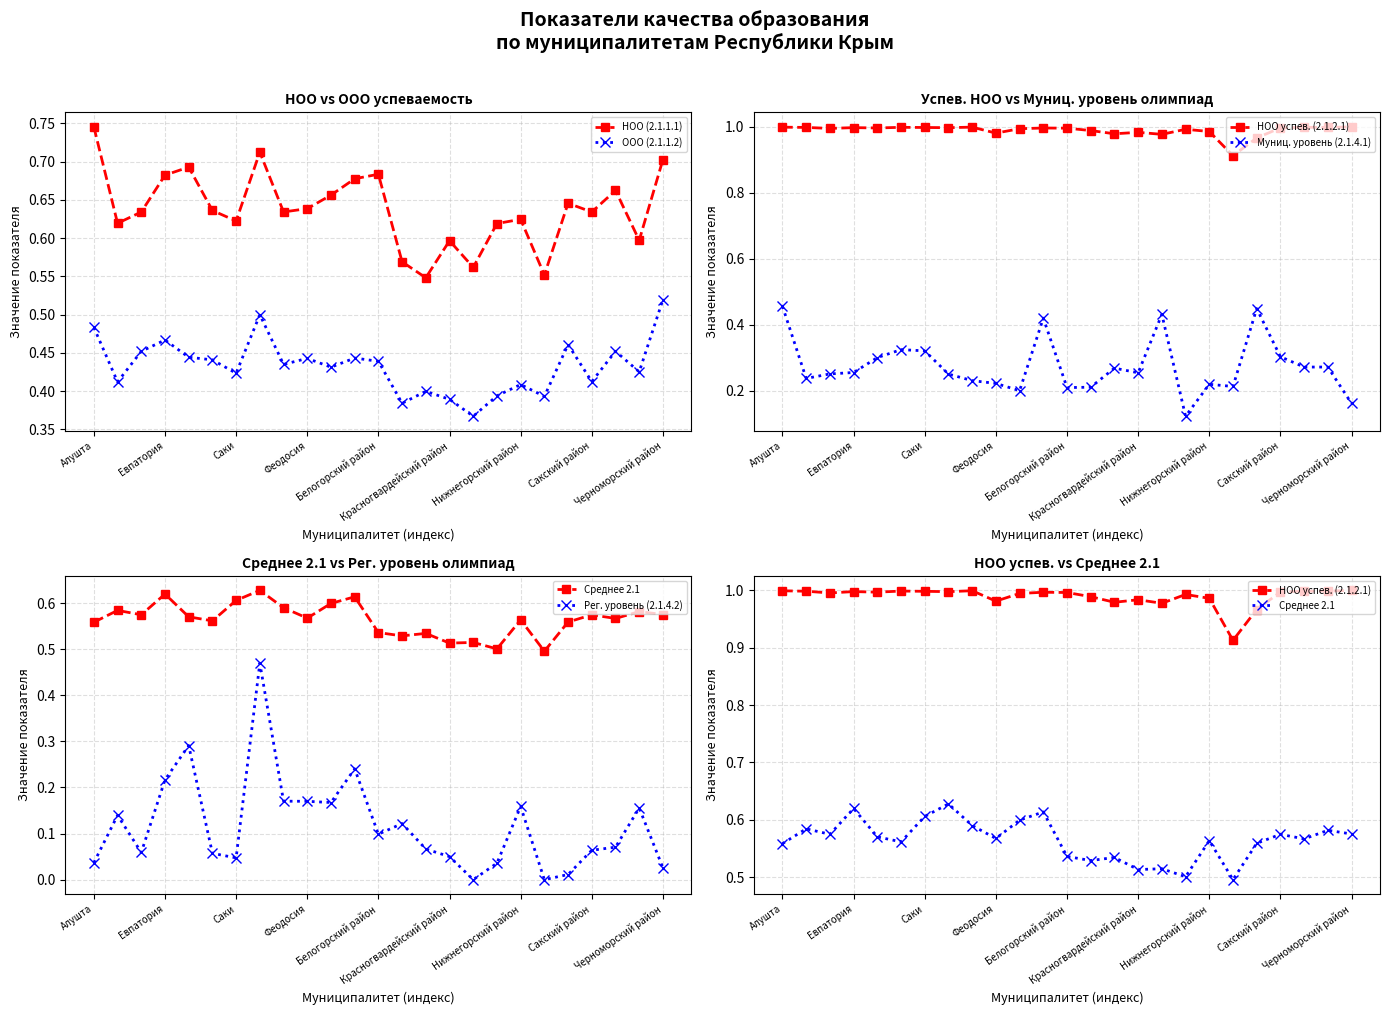

Is it true that НОО (2.1.1.1) equals 1.0 at Красногвардейский район?

False